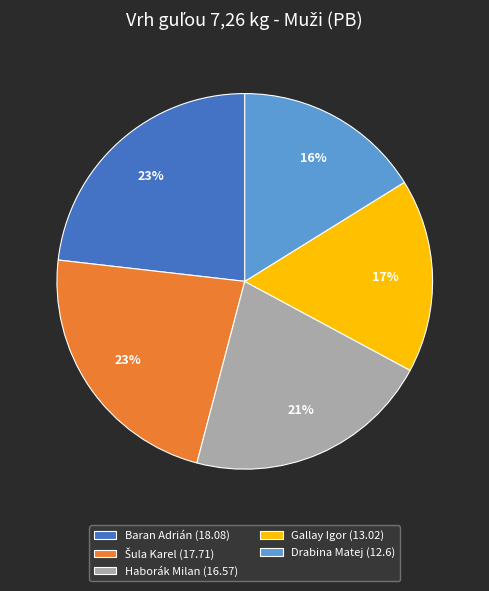

Which category has the smallest portion of the pie?

Drabina Matej